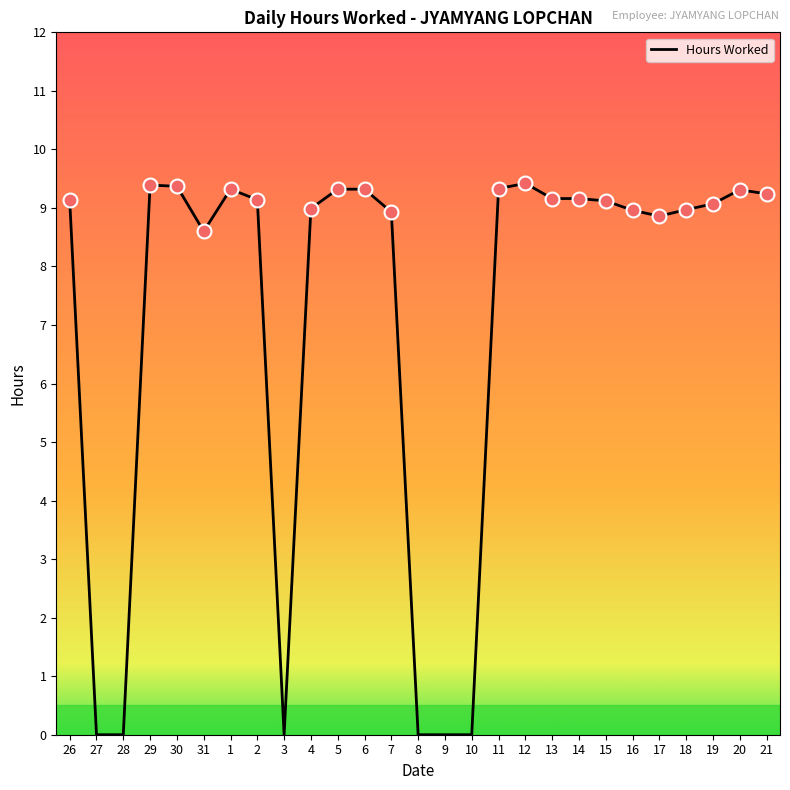

Approximately how many times larger is the value at 30 compared to 13?

1.0